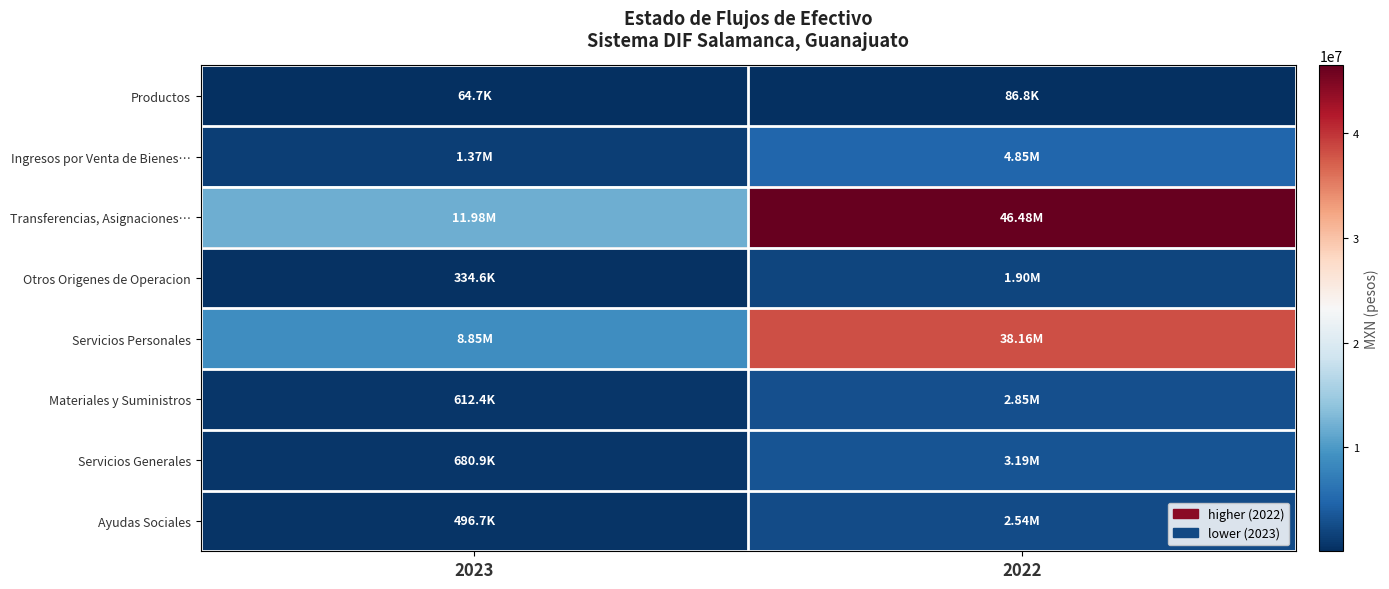

Rank the series at 2023 from highest to lowest value.

Transferencias, Asignaciones…, Servicios Personales, Ingresos por Venta de Bienes…, Servicios Generales, Materiales y Suministros, Ayudas Sociales, Otros Origenes de Operacion, Productos